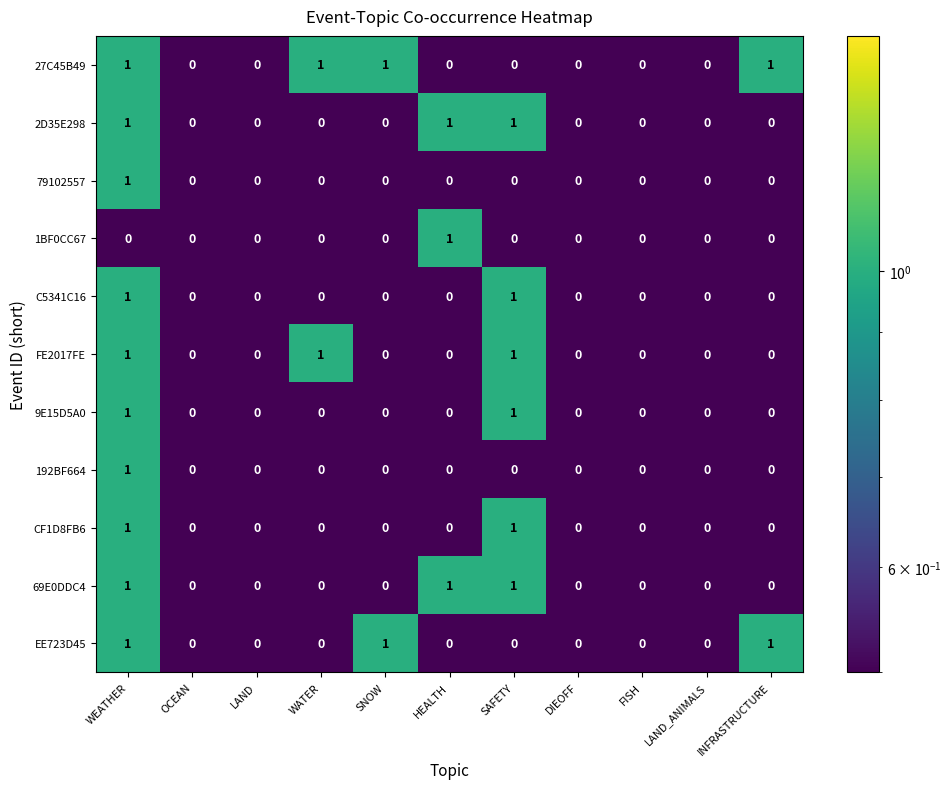

The C5341C16 series shows 1 at WEATHER. True or false?

True